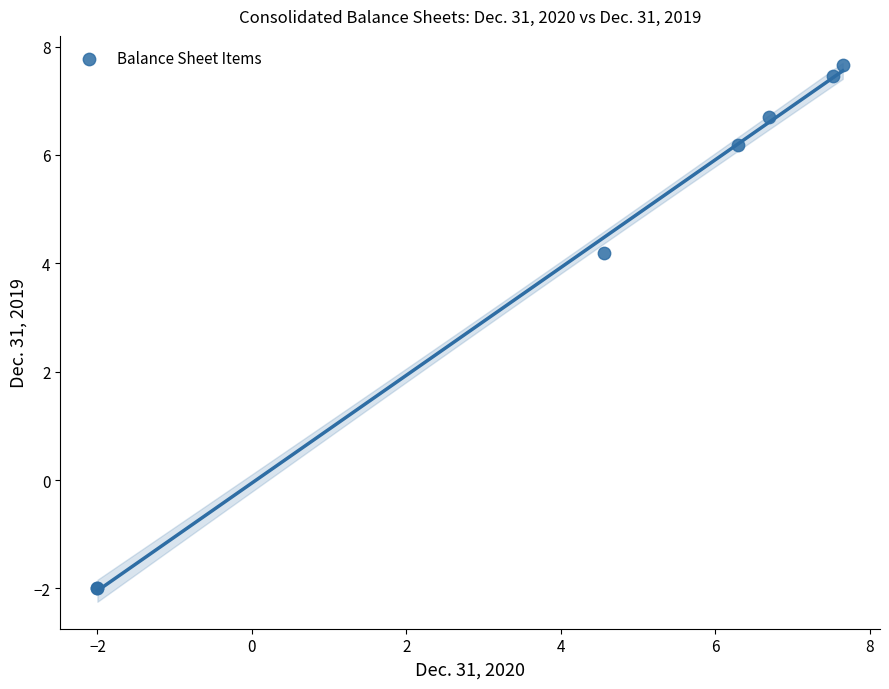

What Y value in the scatter plot is closest to 2?

4.2